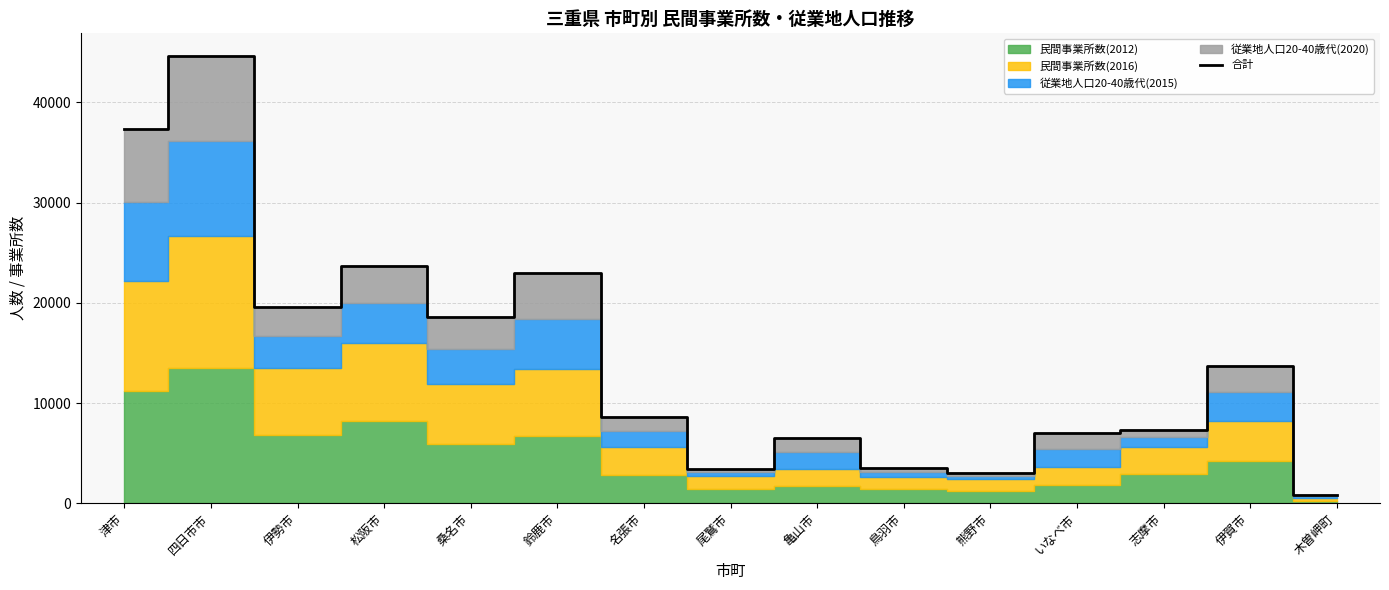

How many lines are shown in the chart?

1